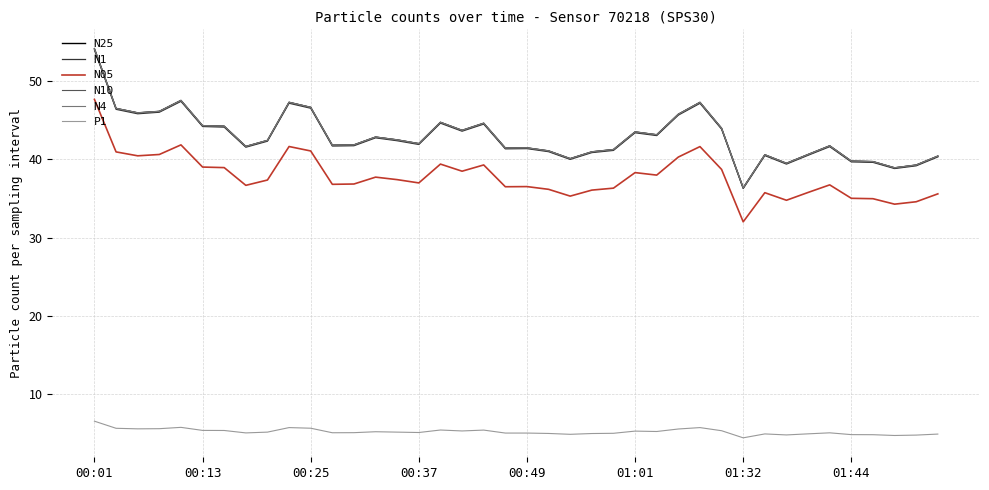

Does the chart have visible grid lines?

Yes